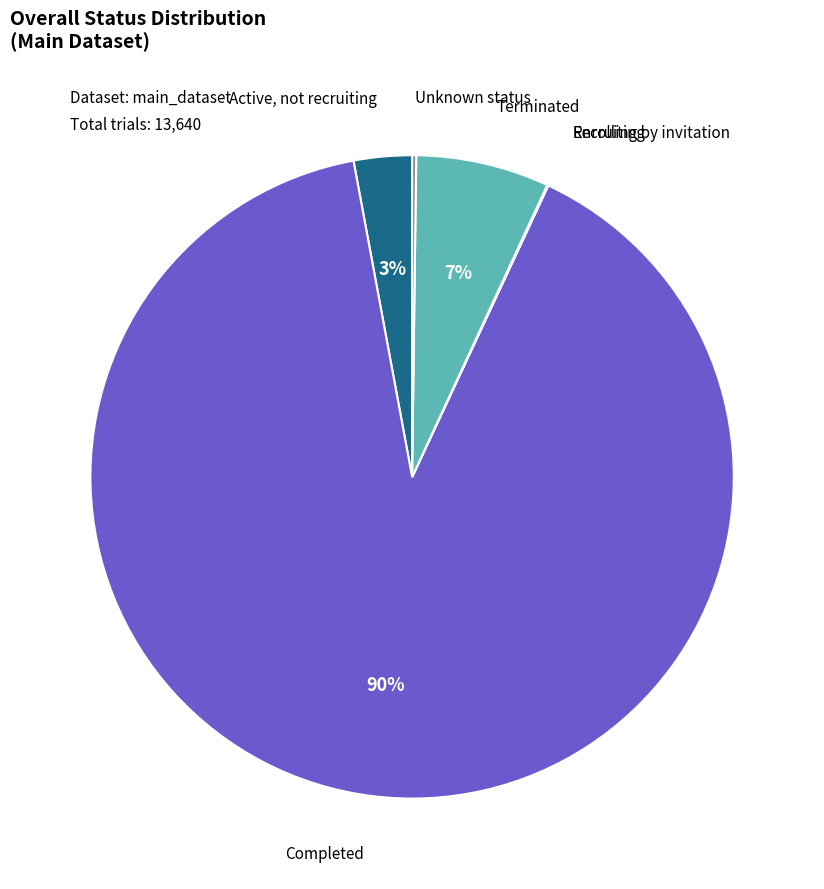

To the nearest percent, what is the average slice percentage?

17%